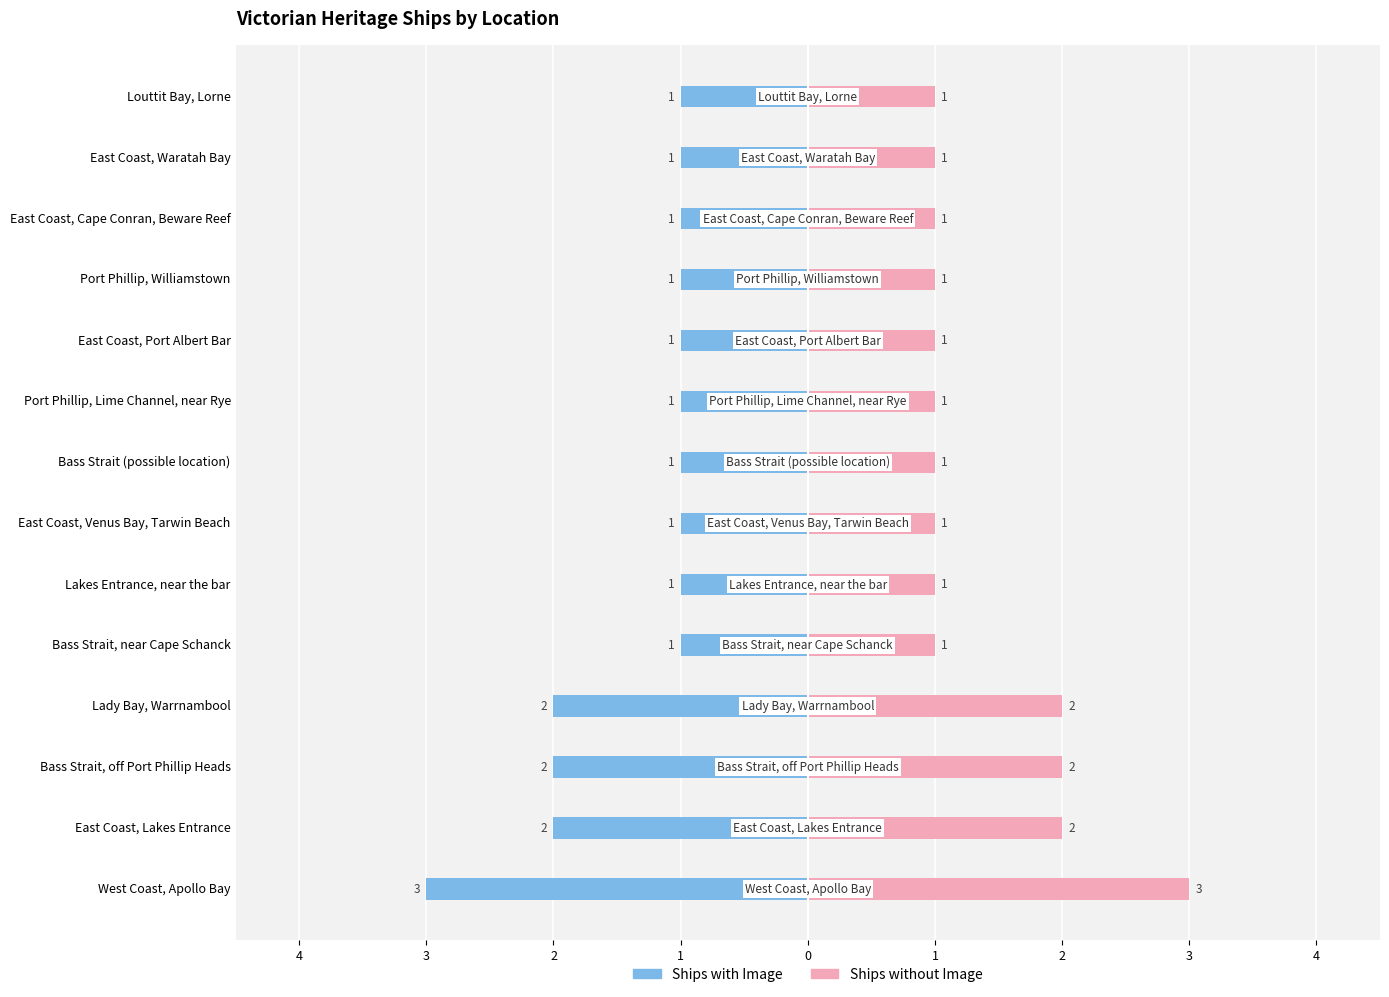

How many groups of bars are there?

14